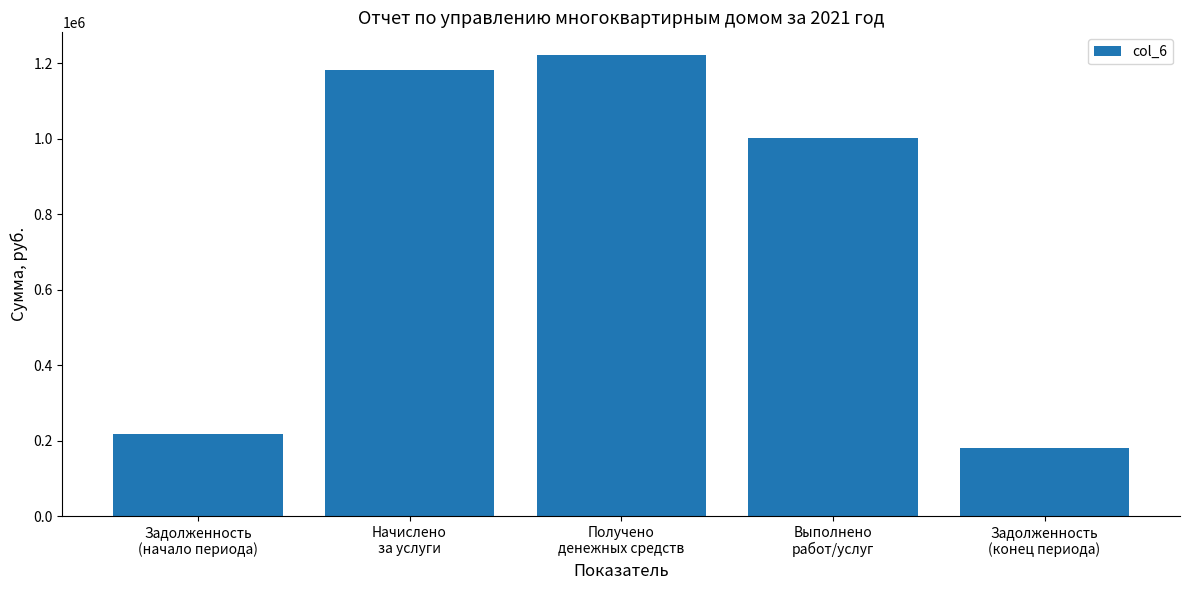

Which category has the lowest value across all series?

Задолженность
(конец периода)